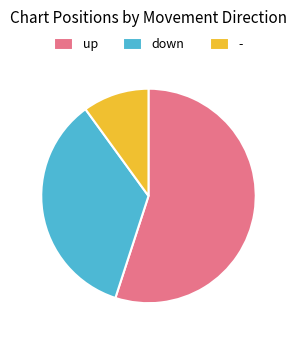

Between - and up, which is larger?

up